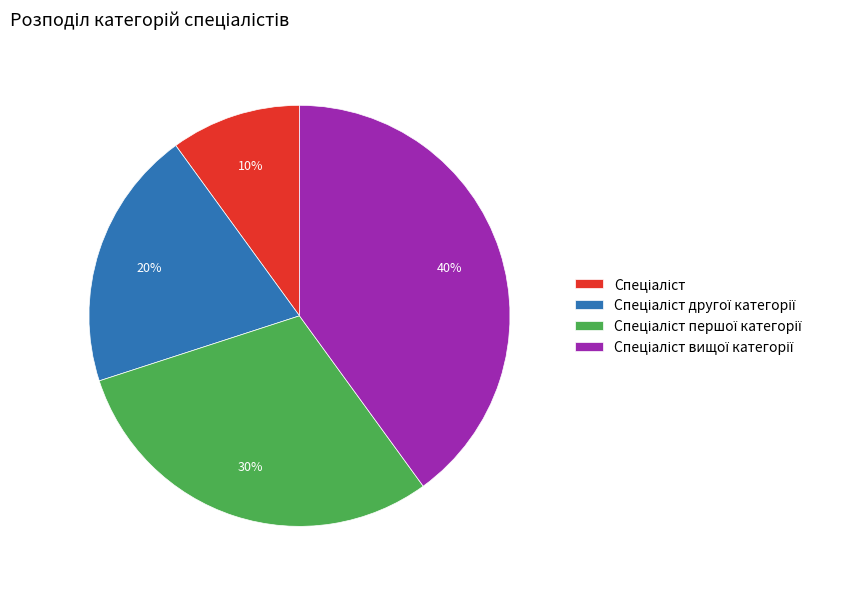

Is there a majority slice in this chart?

No